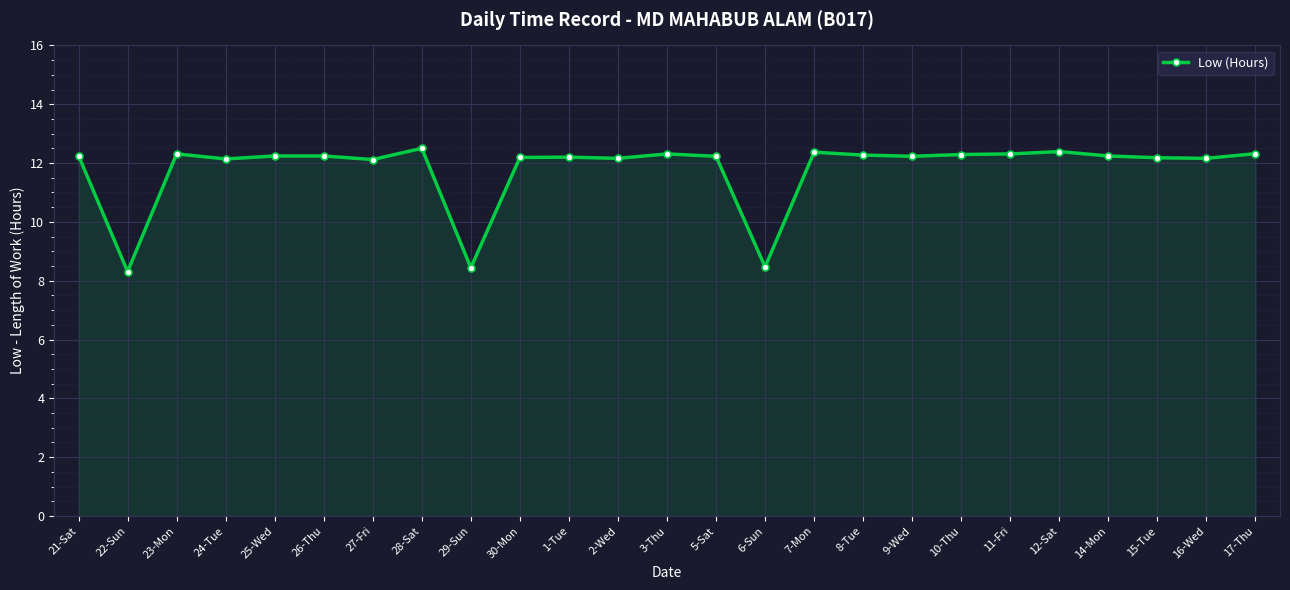

What is the sum of all values?

294.9